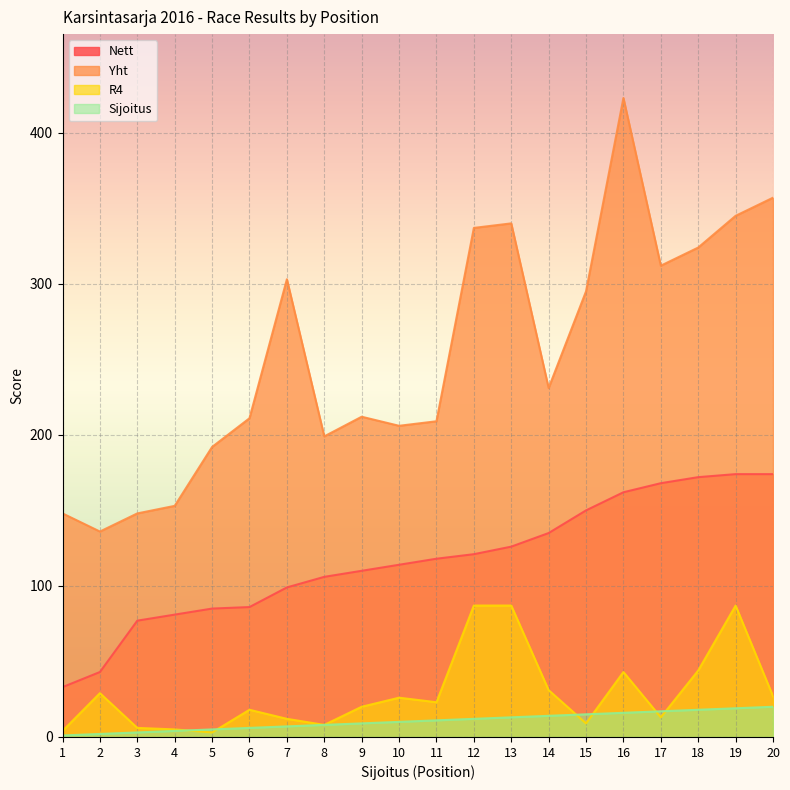

What is the difference between the highest and lowest values at 19?

326